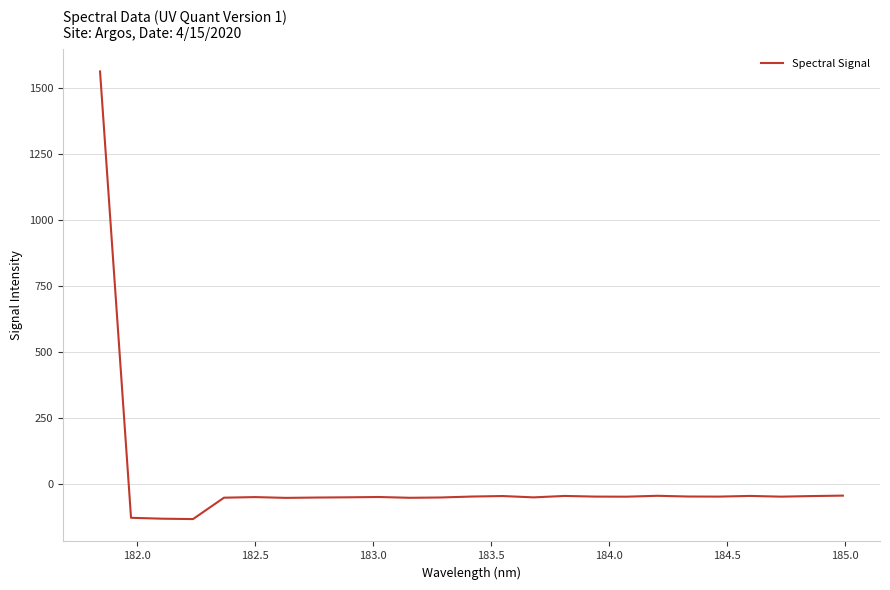

How many values exceed -49?

12